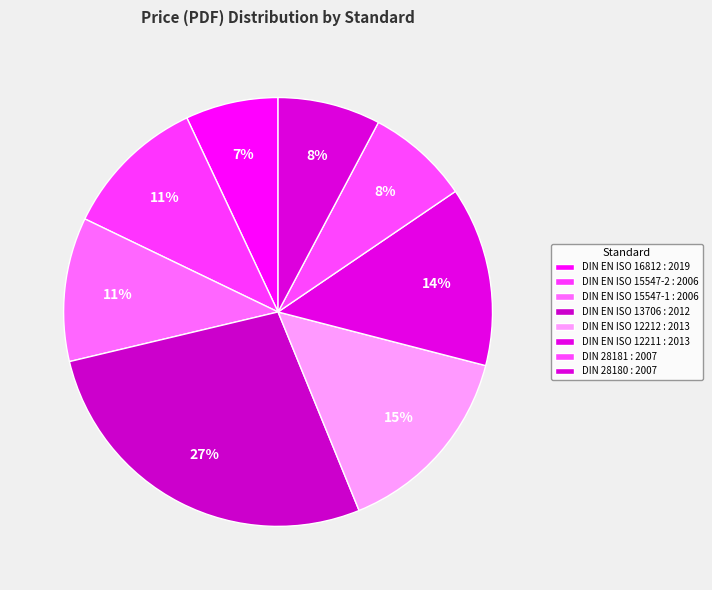

Count the number of slices in the pie.

8